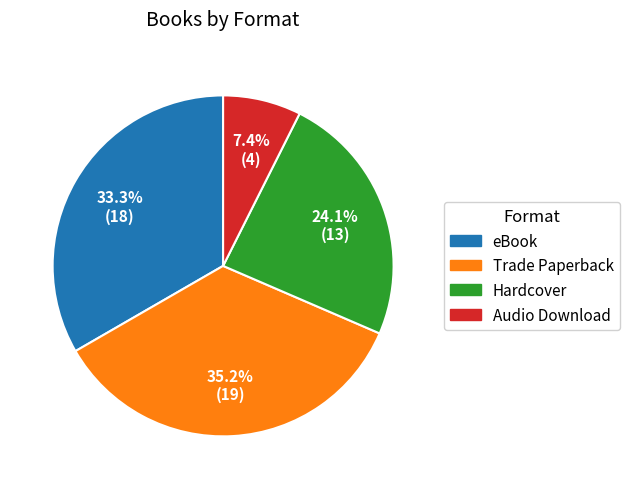

What is the total percentage of Hardcover and Audio Download?

31.5%